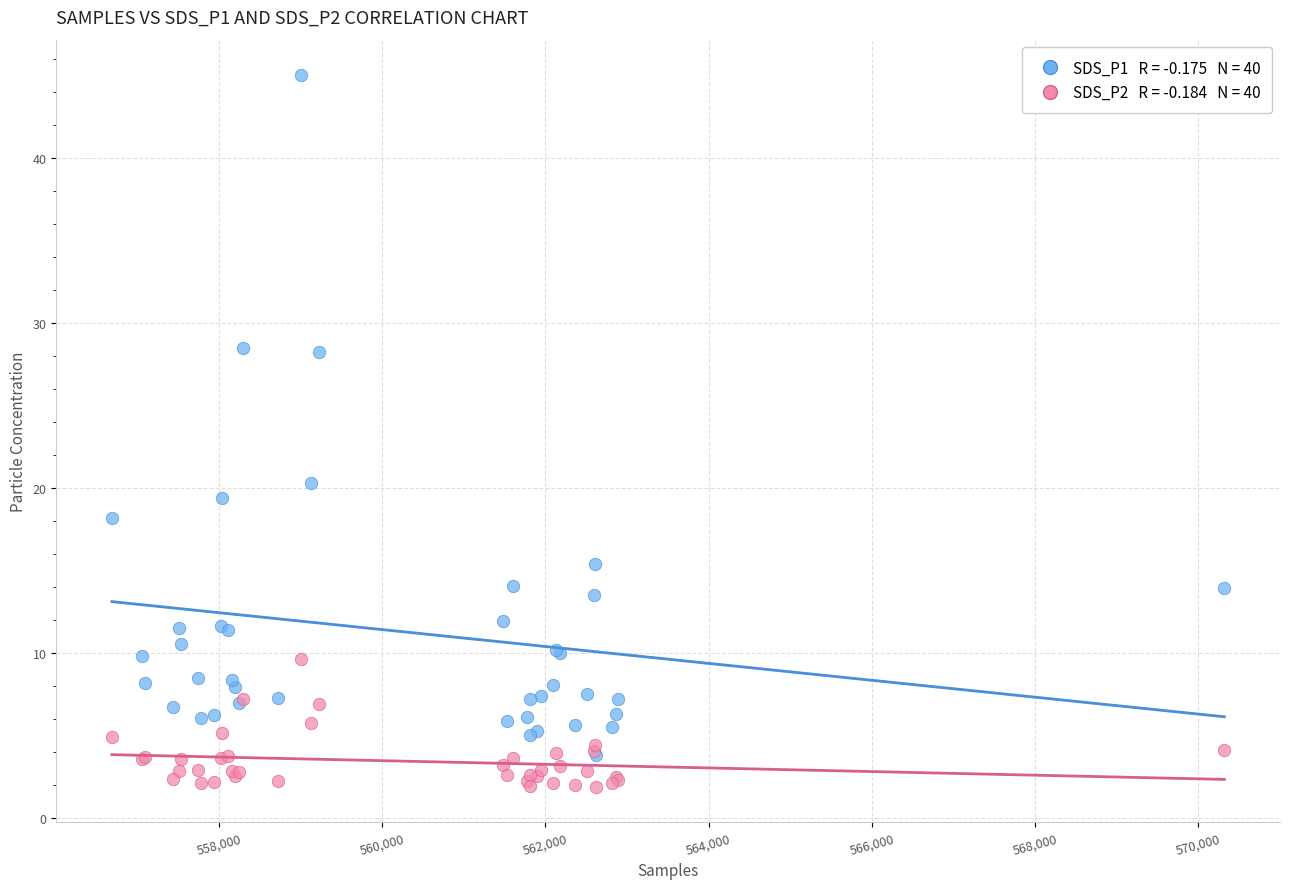

Across all series, what Y value is closest to 23?

20.3